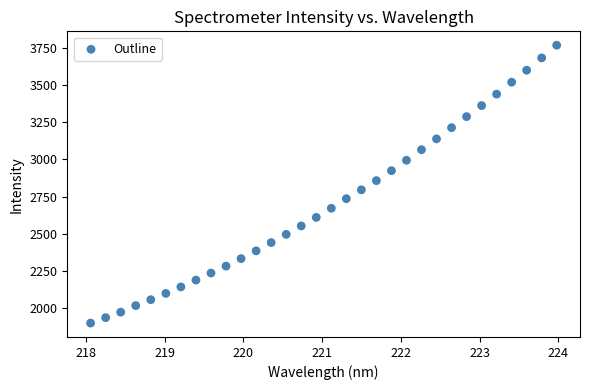

What is the range of X values (max minus min)?

5.9